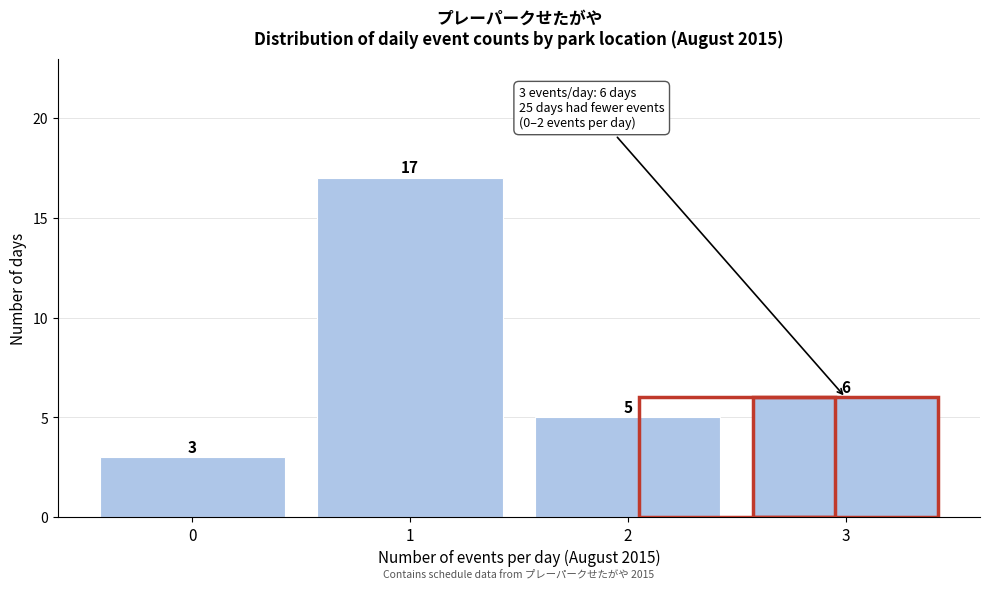

Reading right to left, transcribe all the data shown in this chart.

6	5	17	3